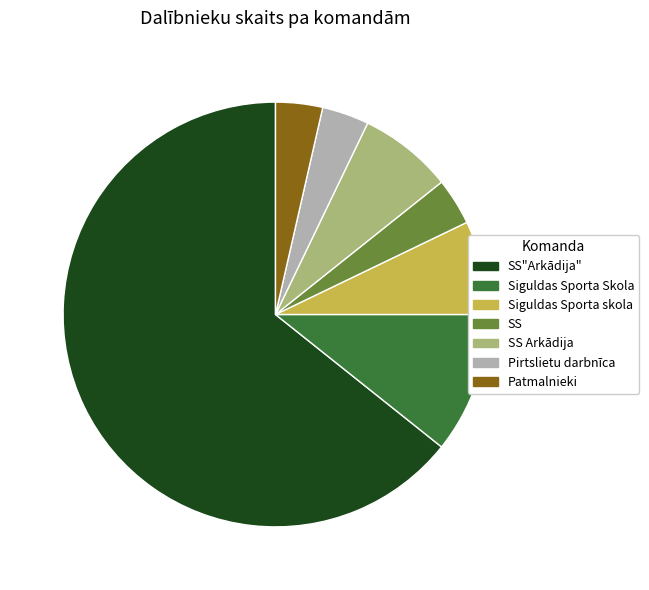

Which has a higher value, Siguldas Sporta Skola or SS Arkādija?

Siguldas Sporta Skola